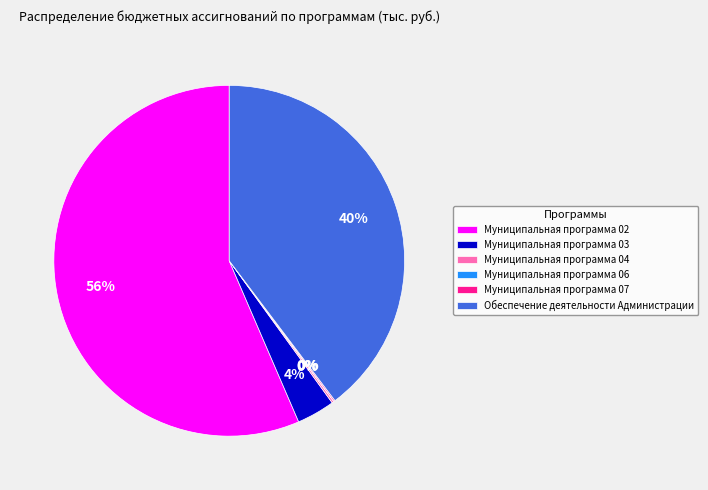

To the nearest percent, what is the difference between the largest and smallest slice percentages?

56%